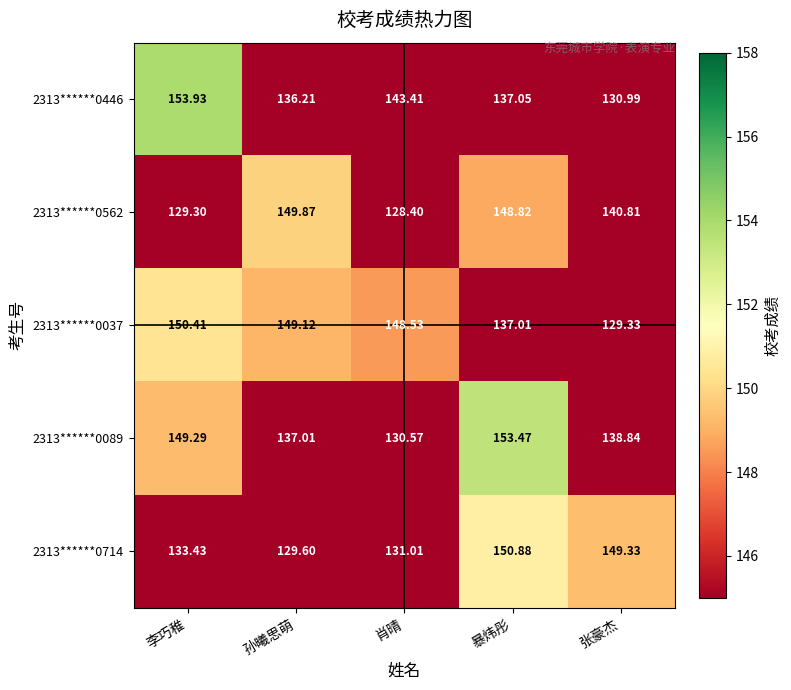

What is the greatest value displayed?

153.9